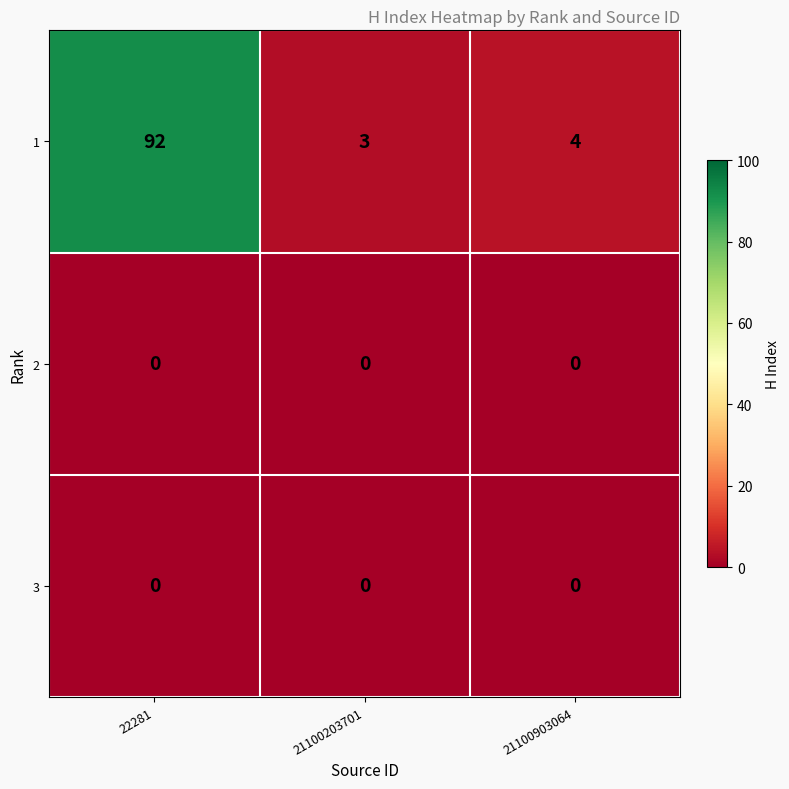

Which series has the largest total across all categories?

1